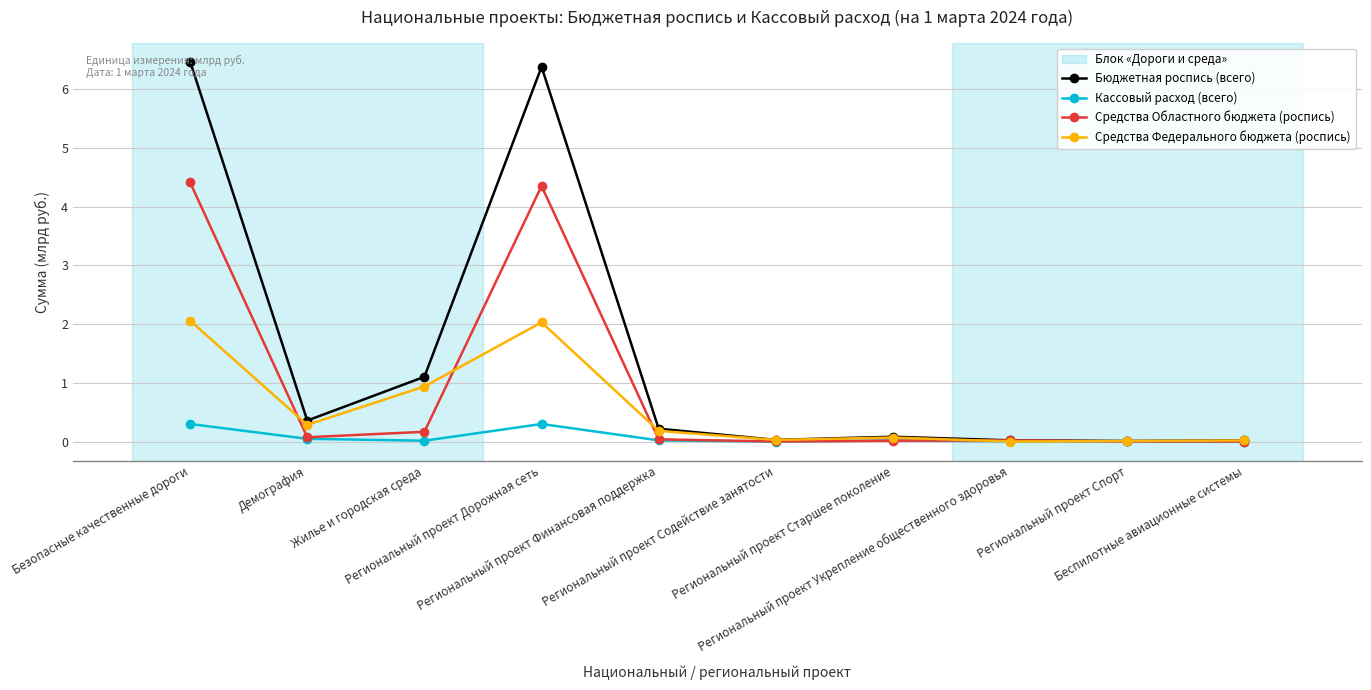

True or false: Кассовый расход (всего) has more than 1 points higher than both neighbors.

True